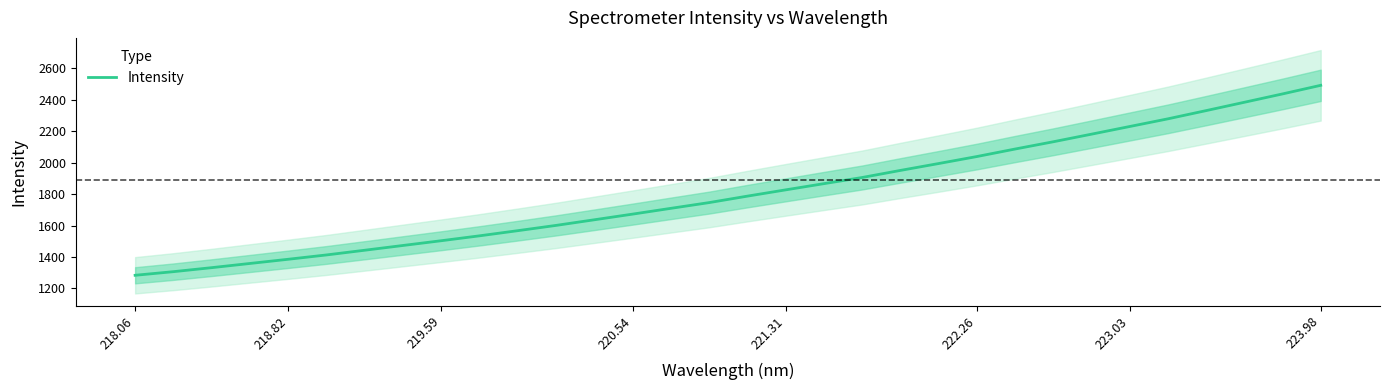

What is the maximum value for Intensity?

2491.5